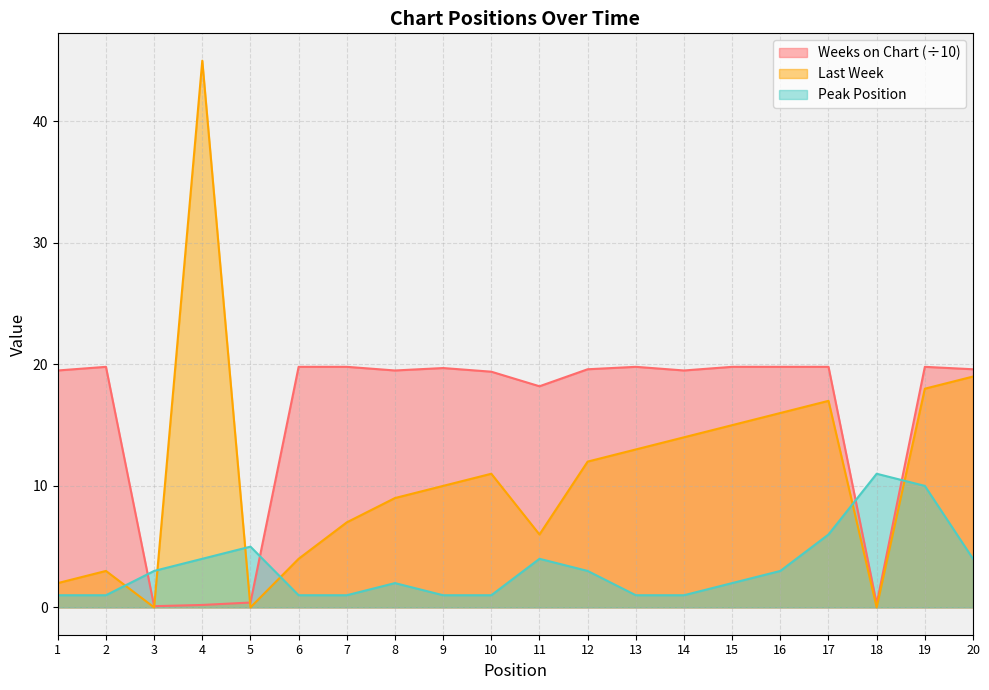

At which category does Last Week reach its first local valley?

3